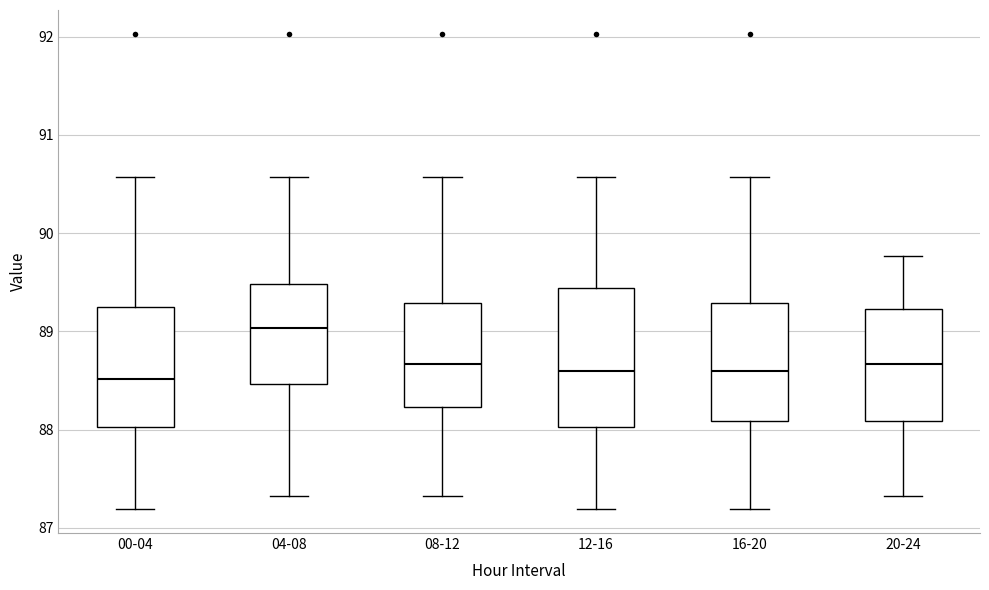

Which box's median line is the highest?

04-08